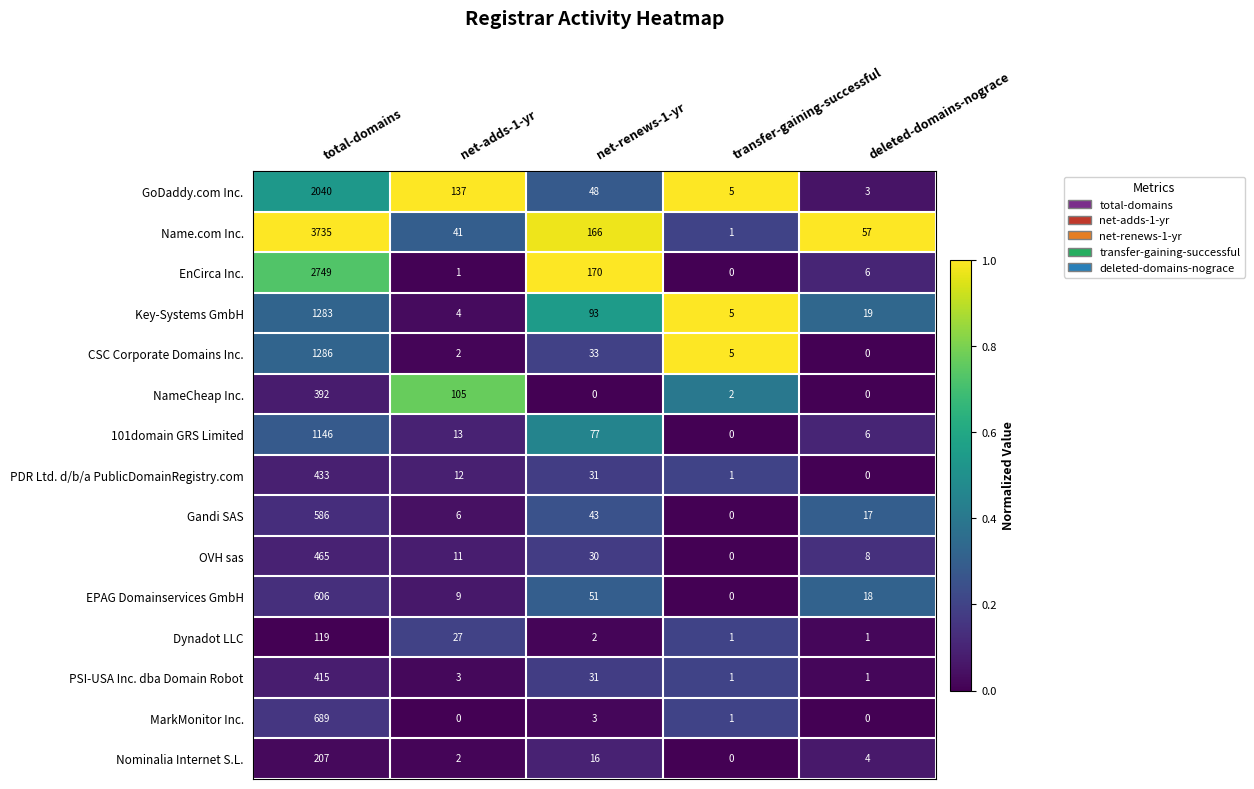

Rank the series by their maximum value, from lowest to highest.

Dynadot LLC, Nominalia Internet S.L., NameCheap Inc., PSI-USA Inc. dba Domain Robot, PDR Ltd. d/b/a PublicDomainRegistry.com, OVH sas, Gandi SAS, EPAG Domainservices GmbH, MarkMonitor Inc., 101domain GRS Limited, Key-Systems GmbH, CSC Corporate Domains Inc., GoDaddy.com Inc., EnCirca Inc., Name.com Inc.